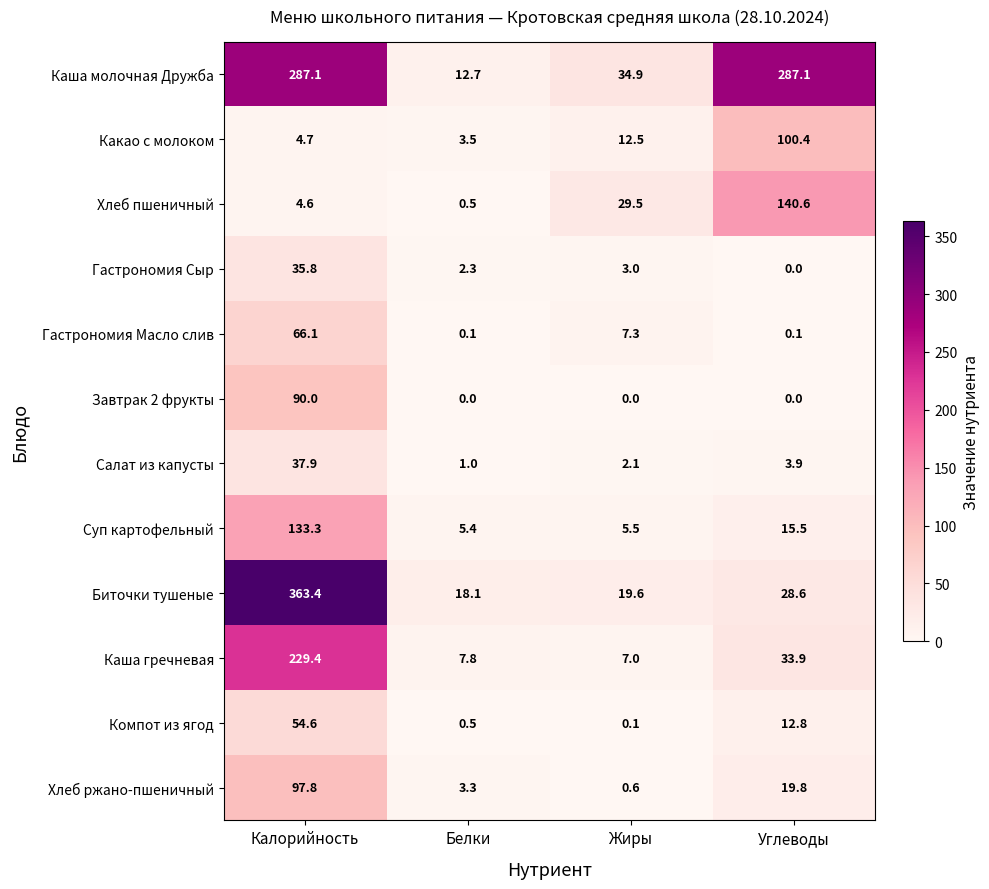

True or false: Биточки тушеные has a value of 5.8 at Углеводы.

False